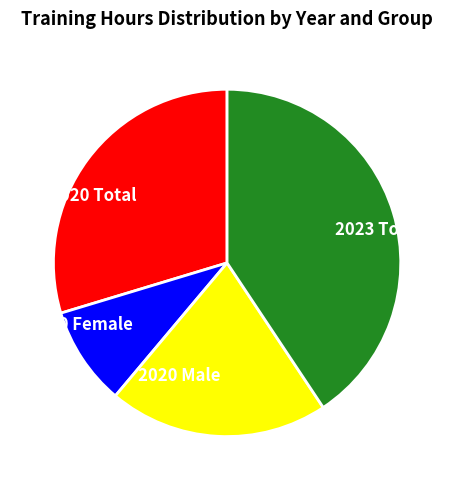

True or false: 2020 Male accounts for 20% of the total.

True